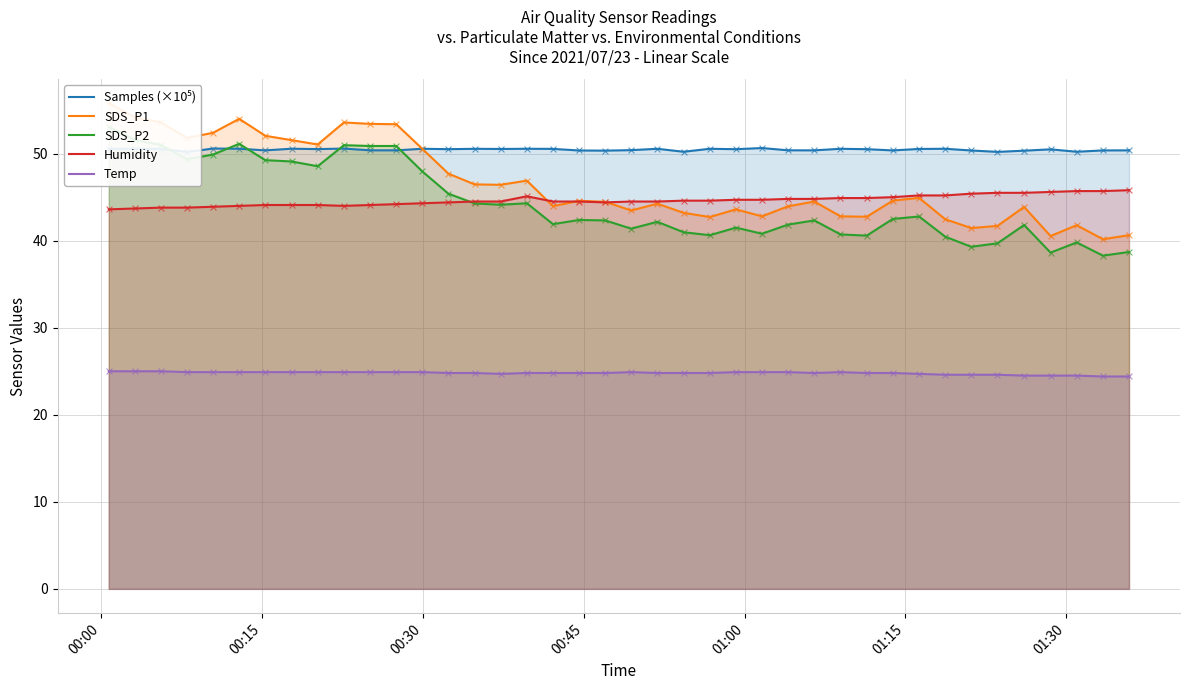

Which series reaches the minimum Y coordinate?

Temp